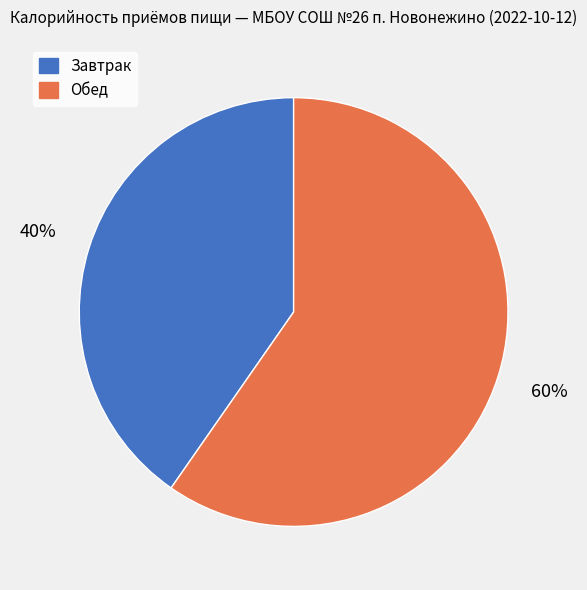

To the nearest percent, what is the combined percentage of Обед and Завтрак?

100%